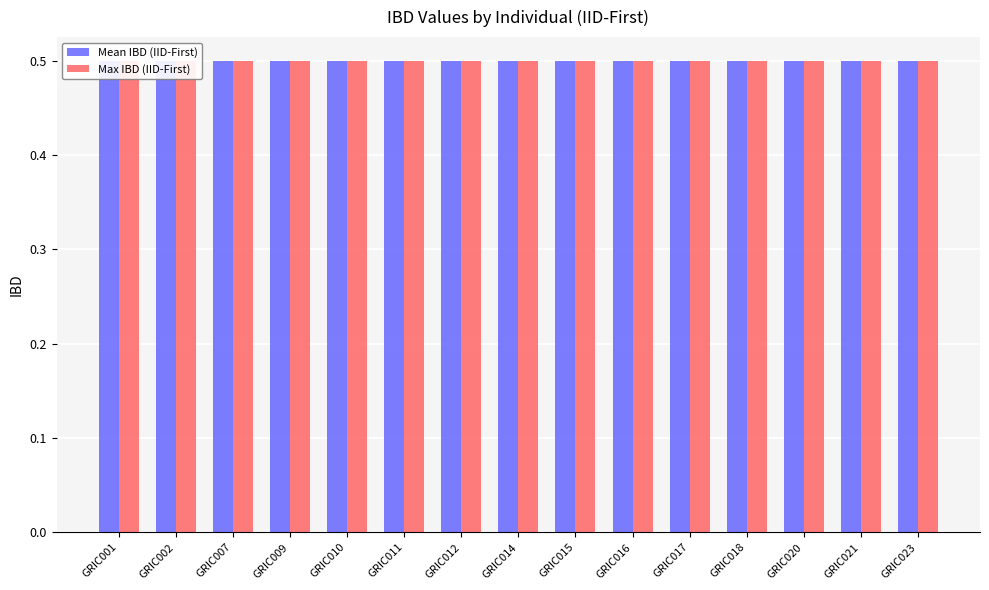

What is the minimum value for Mean IBD?

0.5